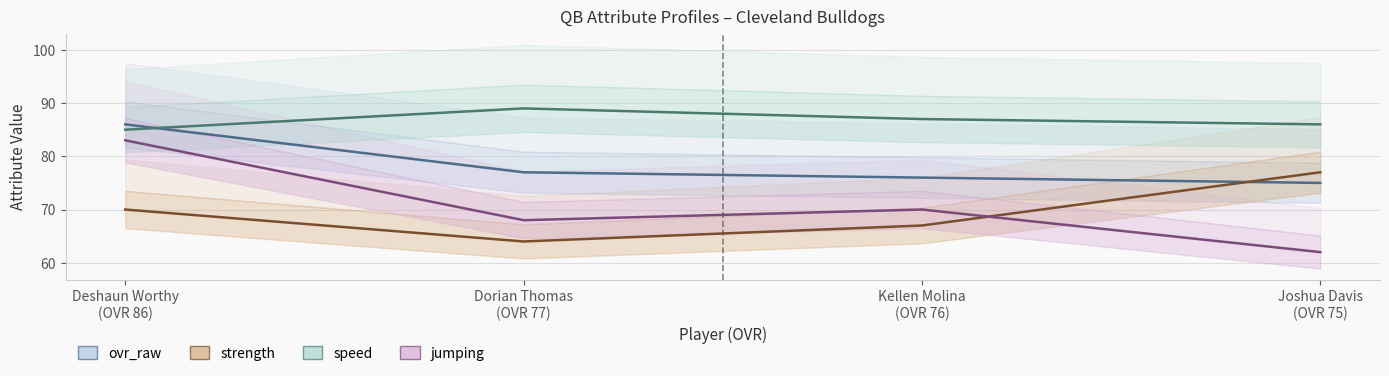

True or false: strength has a value of 19 at Dorian Thomas
(OVR 77).

False